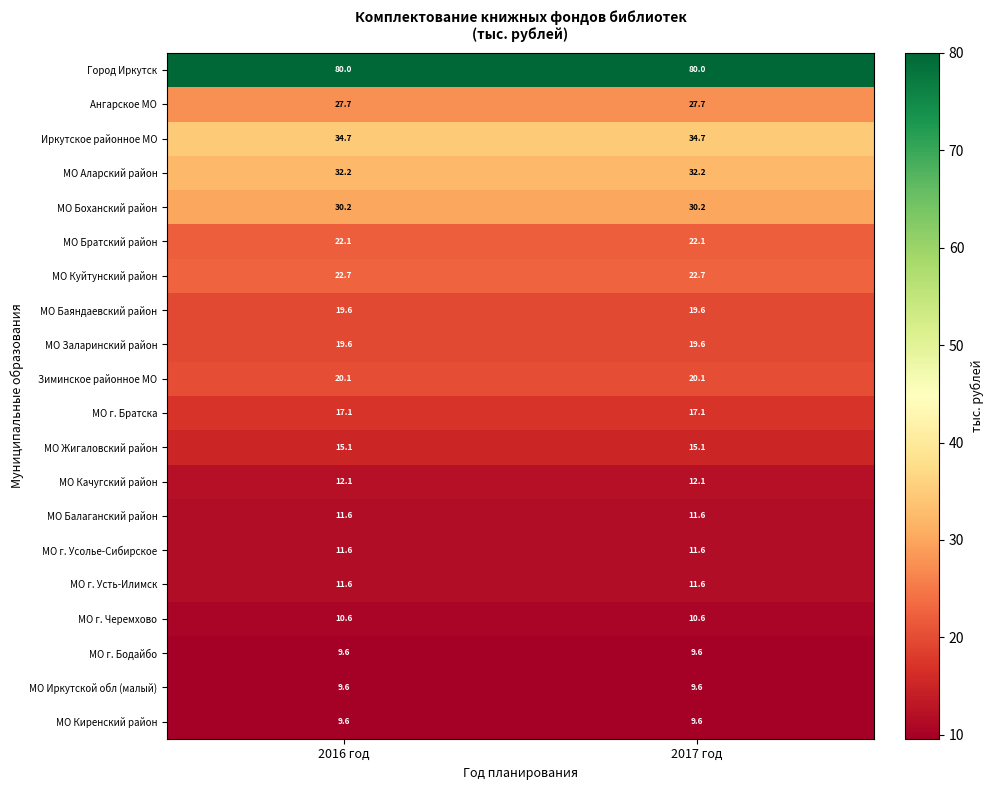

What is the total value across all series at 2017 год?

427.4